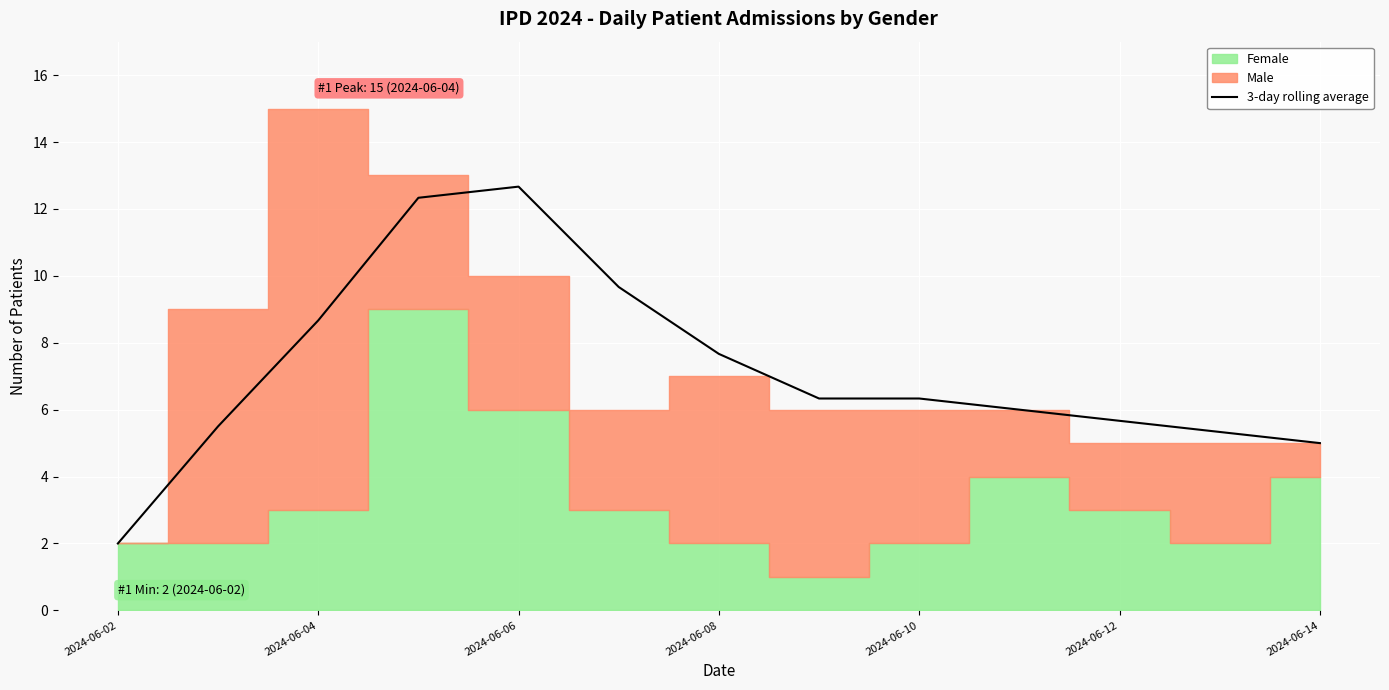

True or false: 3-day rolling average has a value of 7.0 at 2024-06-06.

False